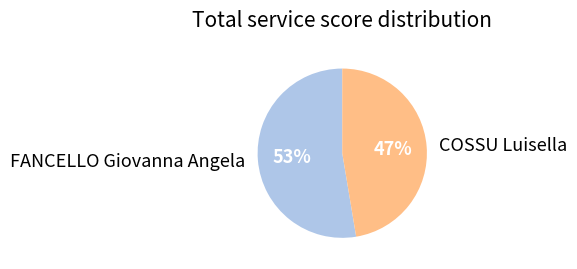

Rank the categories by value from highest to lowest.

FANCELLO Giovanna Angela, COSSU Luisella